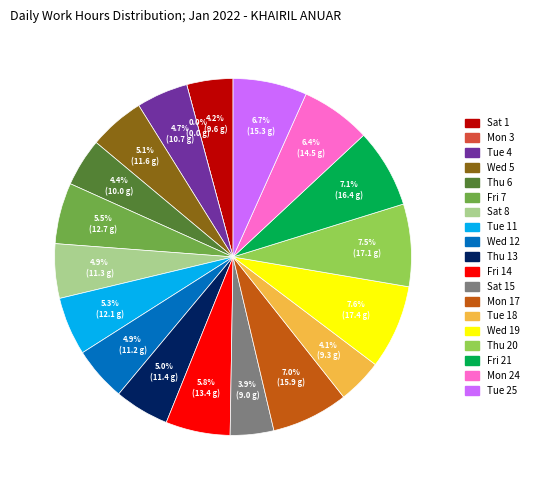

To the nearest percent, what is the combined percentage of Mon 24 and Mon 3?

6%